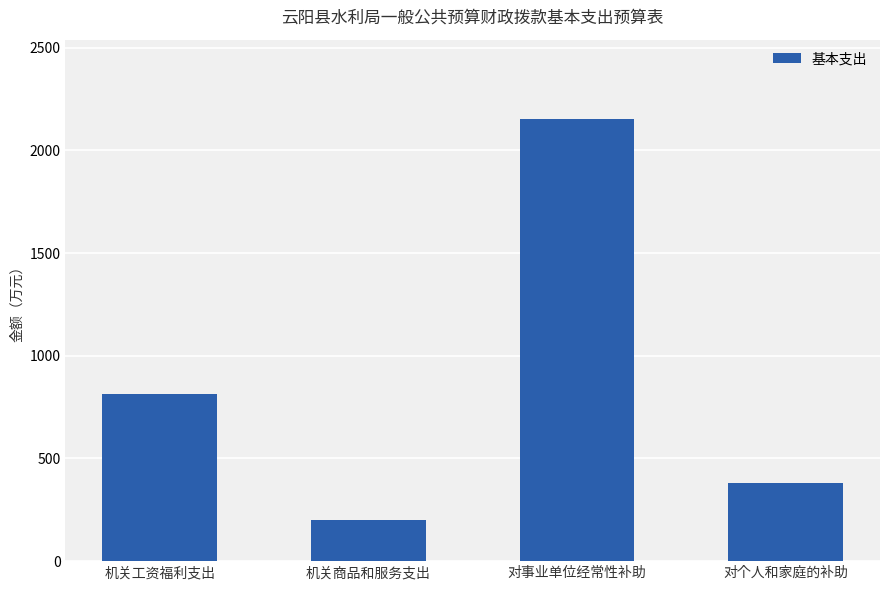

What is the label of the 1st bar from the right?

对个人和家庭的补助